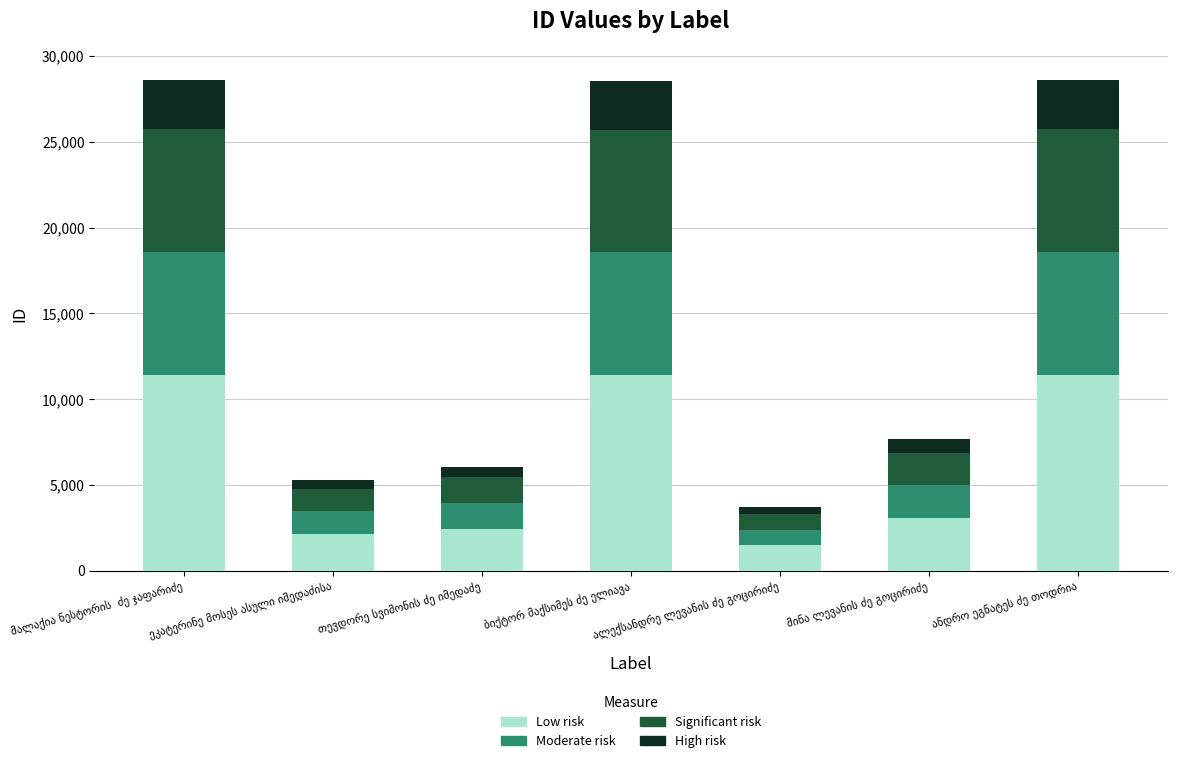

What is the difference between the second highest and second lowest values in the Low risk series?

9305.6